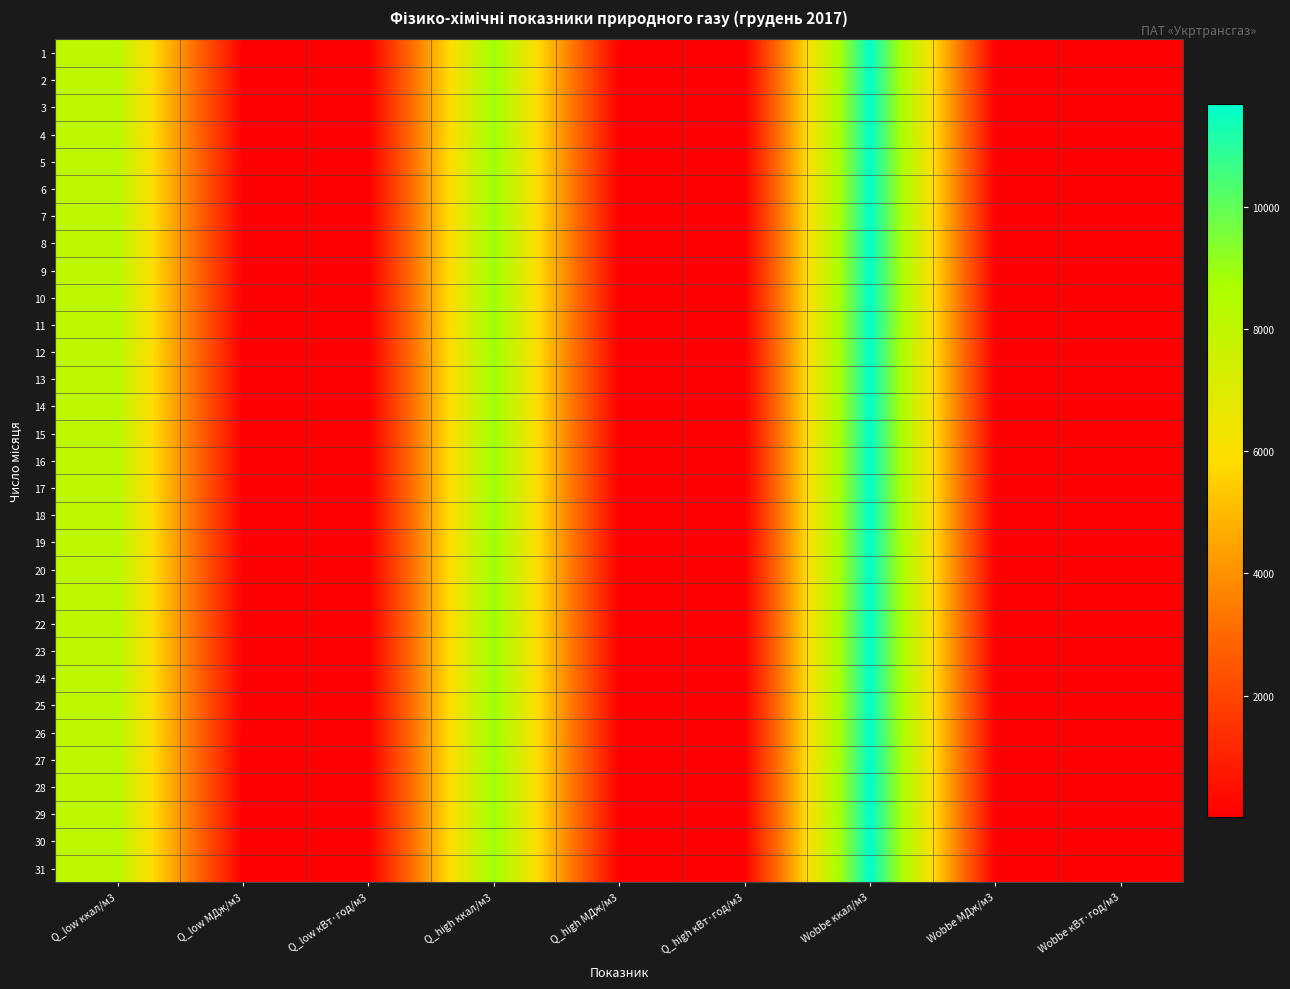

What is the smallest value displayed?

9.4